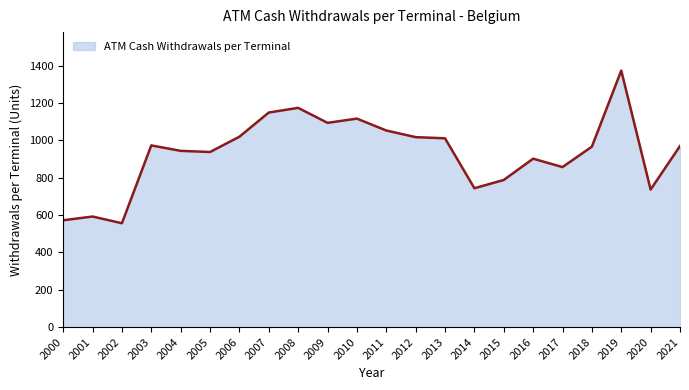

The chart shows a value of 2048.0 at 2019. True or false?

False